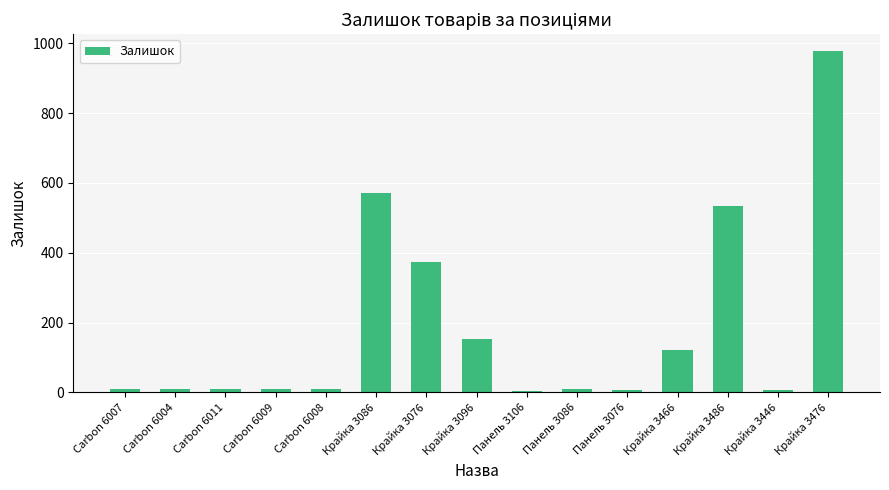

What is the sum of all values?

2800